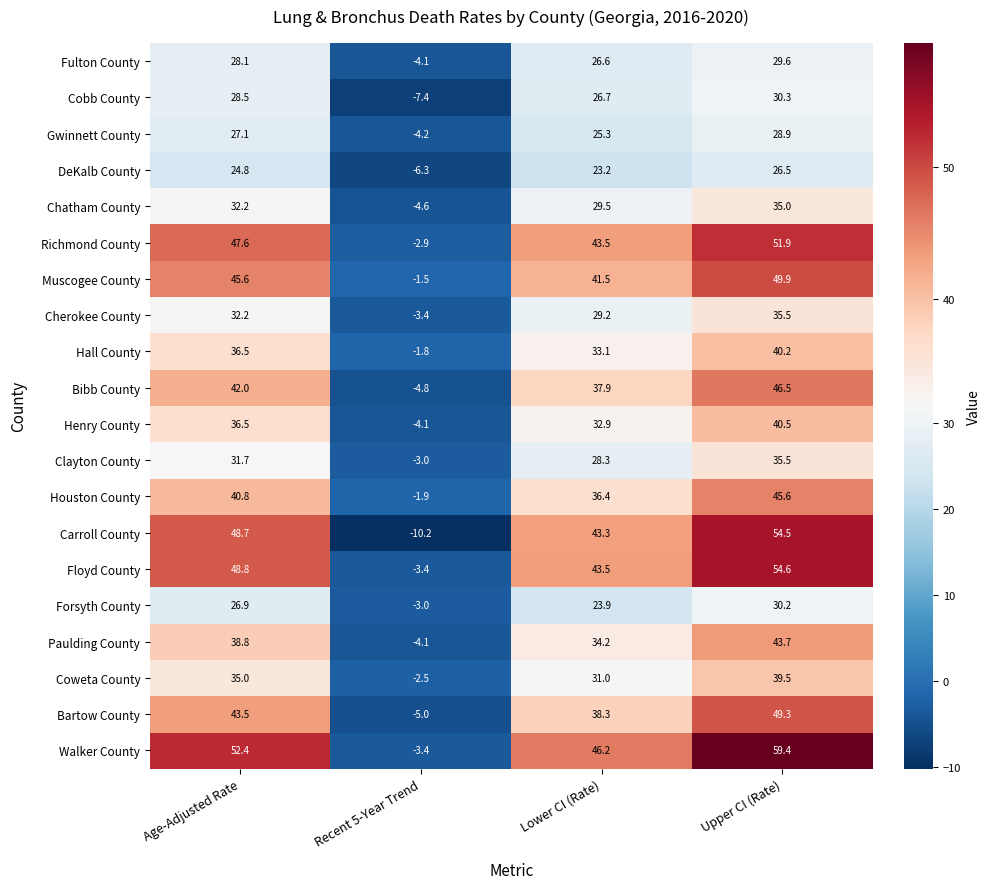

The value of Bibb County at Upper CI (Rate) is 22.0. True or false?

False